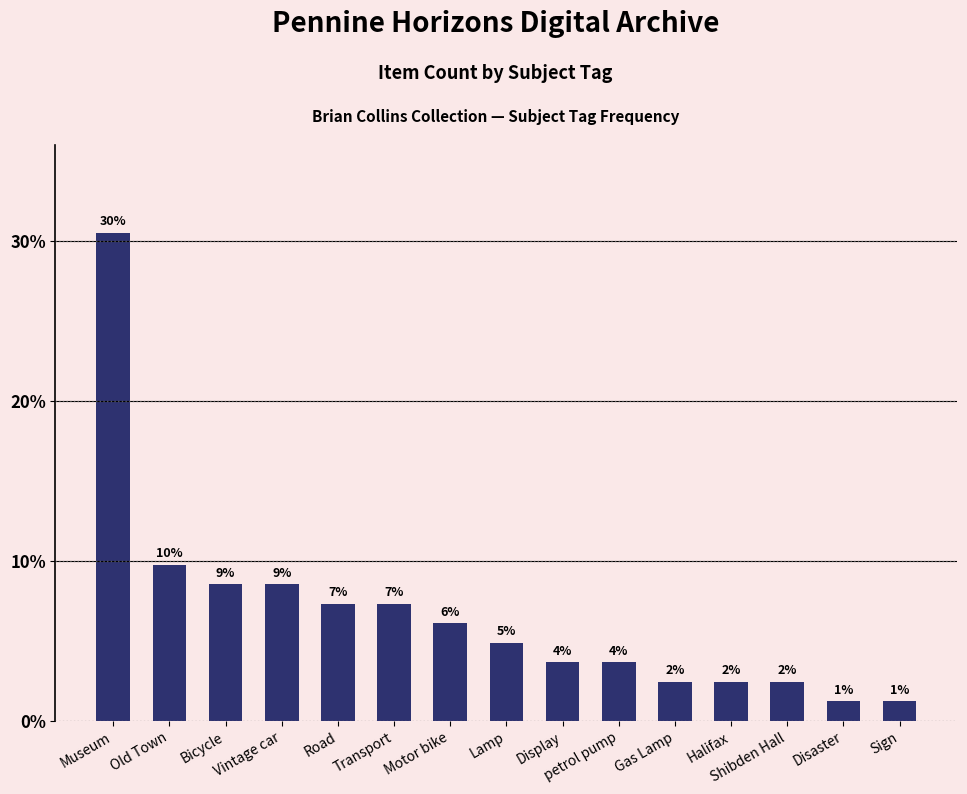

What position from the left is Vintage car?

4